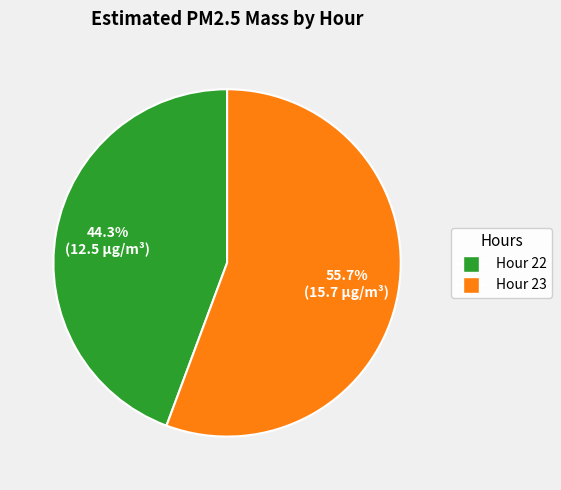

What percentage is the Hour 23 slice, to the nearest percent?

56%